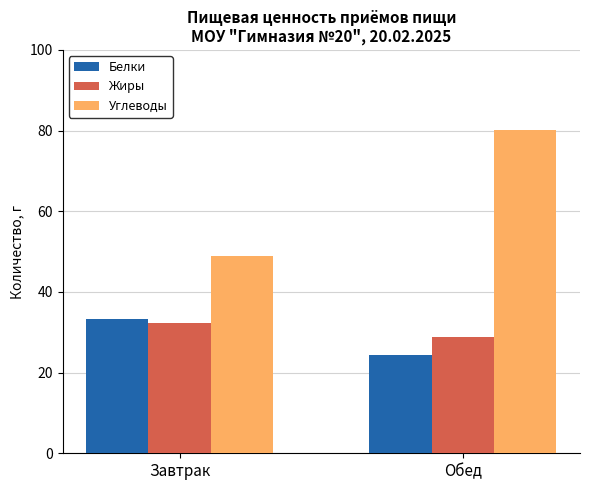

What is the label of the 2nd bar from the right?

Завтрак